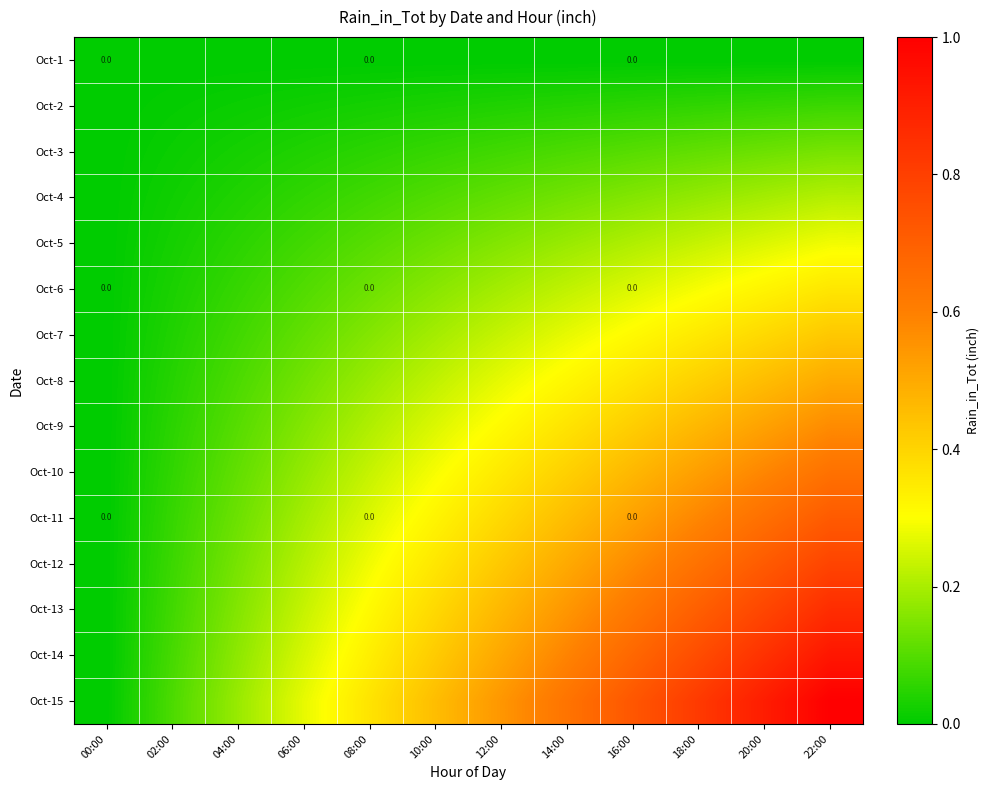

At 12:00, list the series in order from largest to smallest.

Oct-15, Oct-14, Oct-13, Oct-12, Oct-11, Oct-10, Oct-9, Oct-8, Oct-7, Oct-6, Oct-5, Oct-4, Oct-3, Oct-2, Oct-1